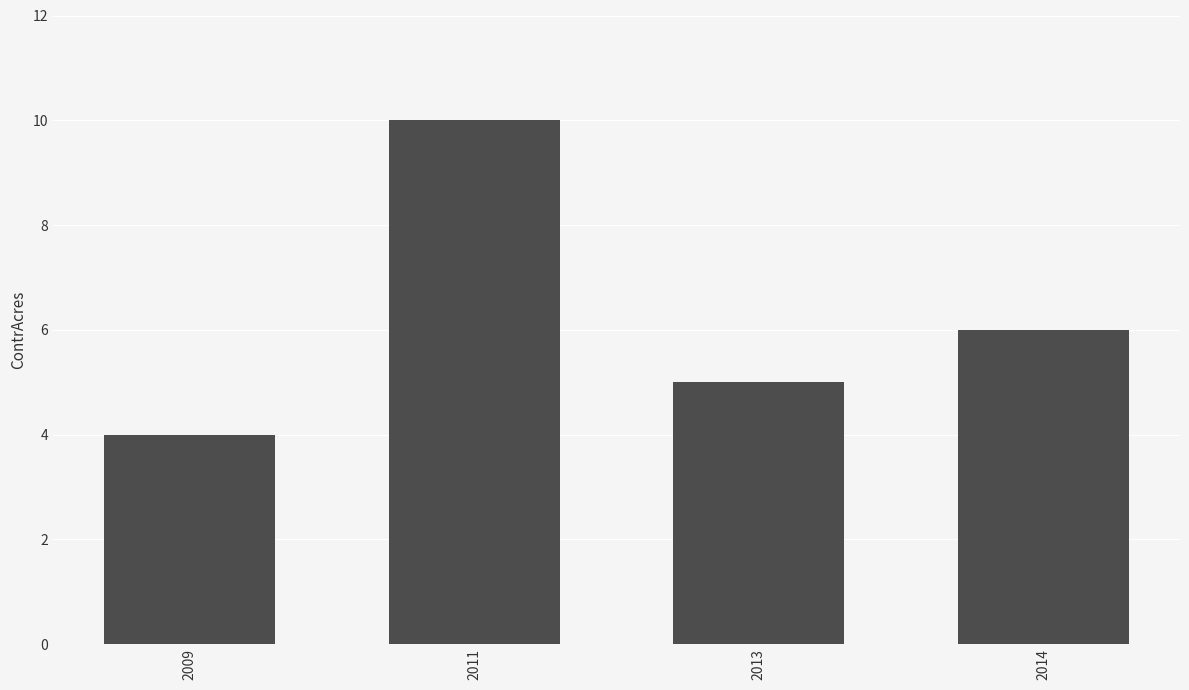

What is the value of the 1st bar from the left?

4